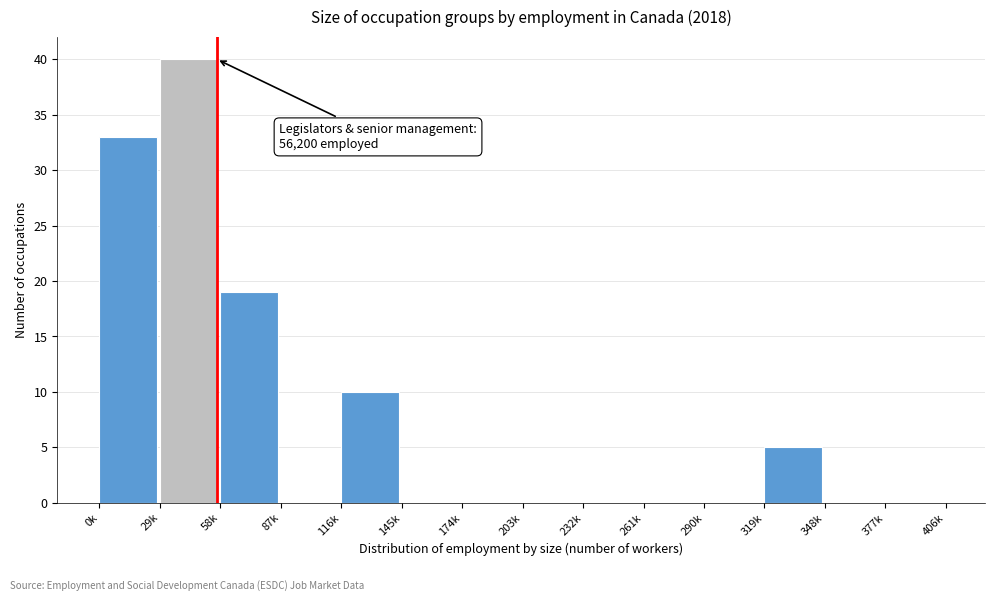

Reading left to right, list all the values displayed in this chart.

0k=33	29k=40	58k=19	87k=0	116k=10	145k=0	174k=0	203k=0	232k=0	261k=0	290k=0	319k=5	348k=0	377k=0